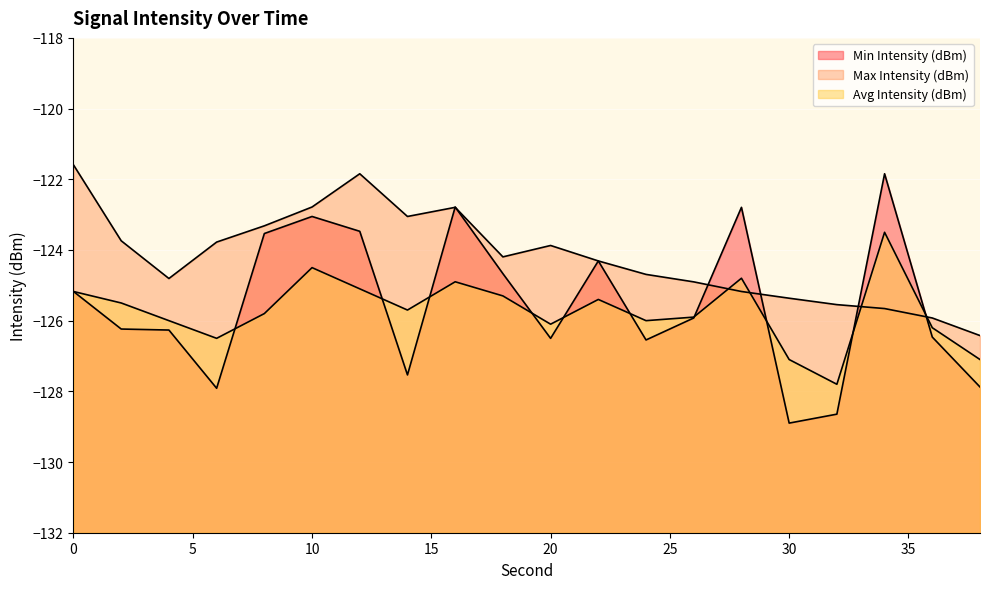

Rank the series by their maximum value, from highest to lowest.

Max Intensity (dBm), Min Intensity (dBm), Avg Intensity (dBm)